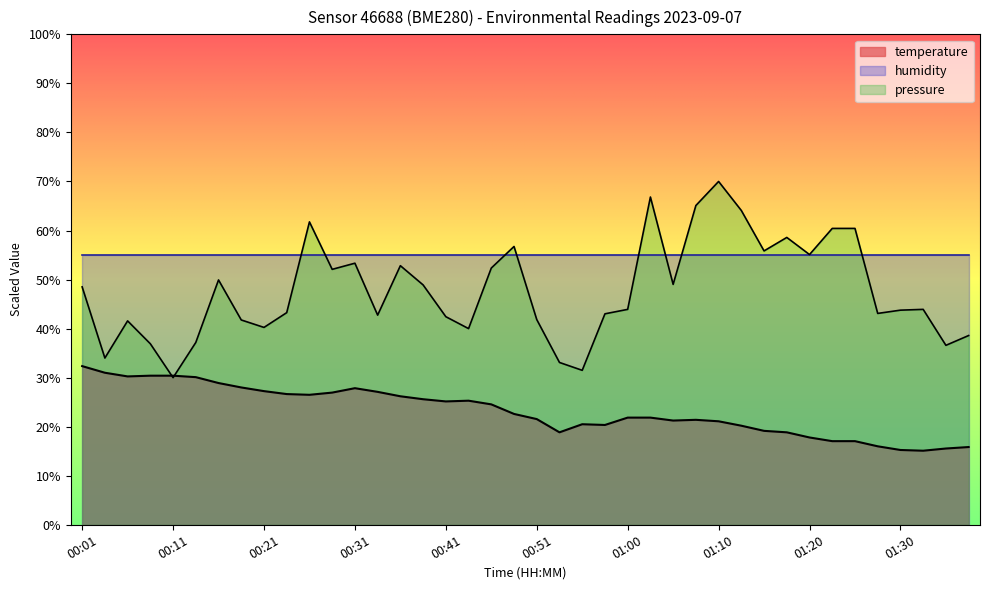

What is the sum of the values at 00:06 and 01:03?

52.1